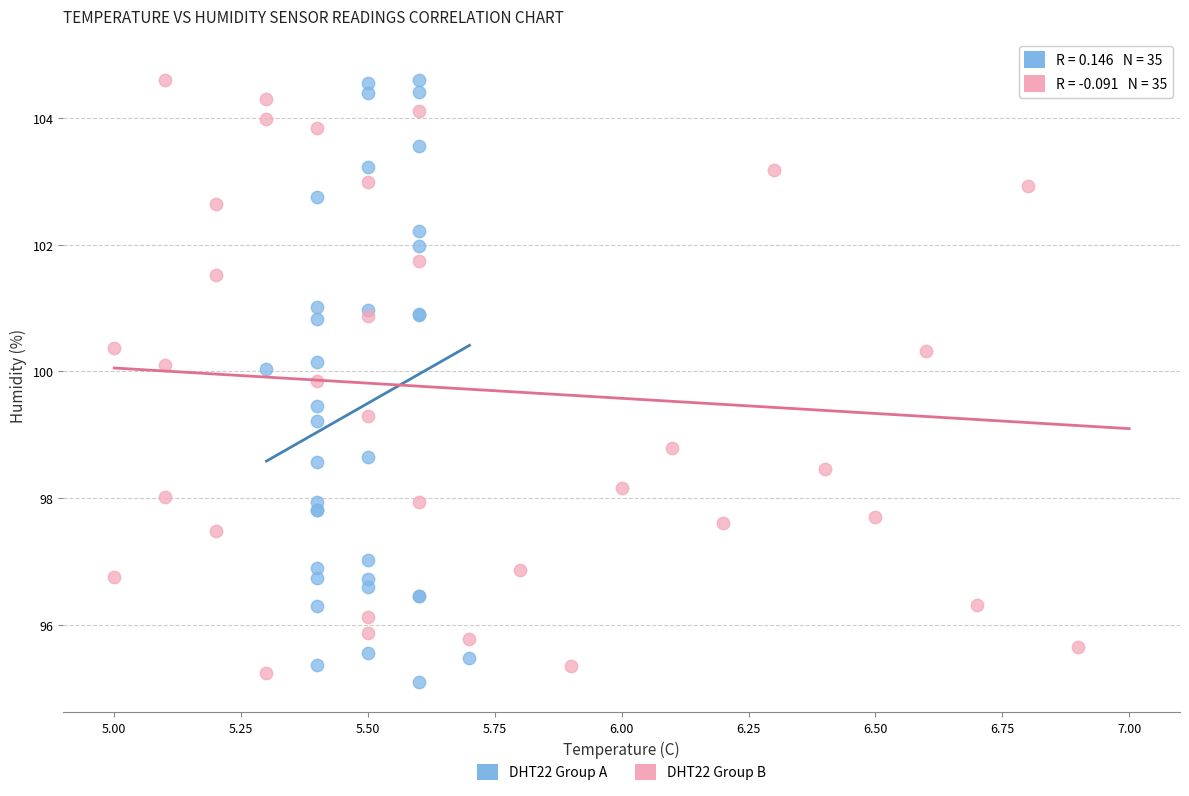

Which series contains the highest Y value?

DHT22 Group B